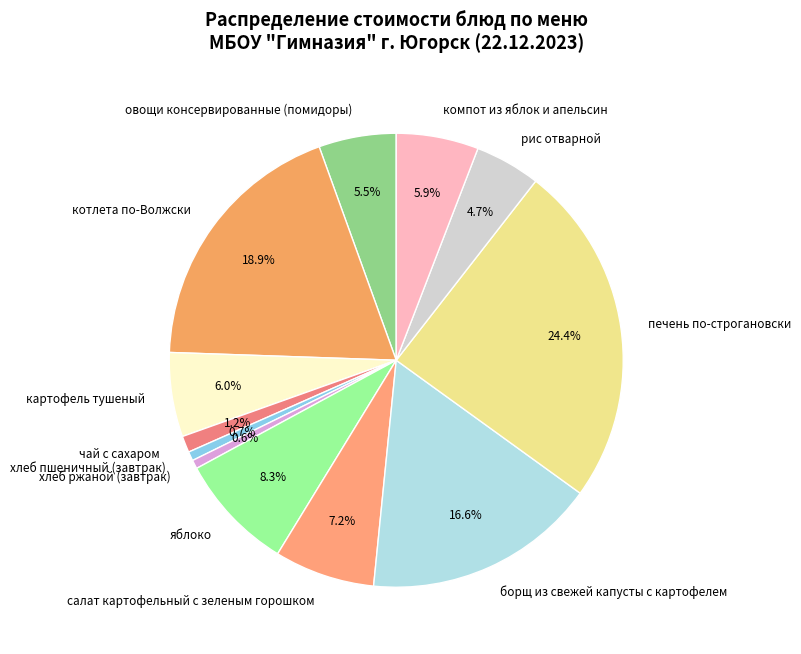

Approximately how many times larger is the value at яблоко compared to хлеб ржаной (завтрак)?

13.4